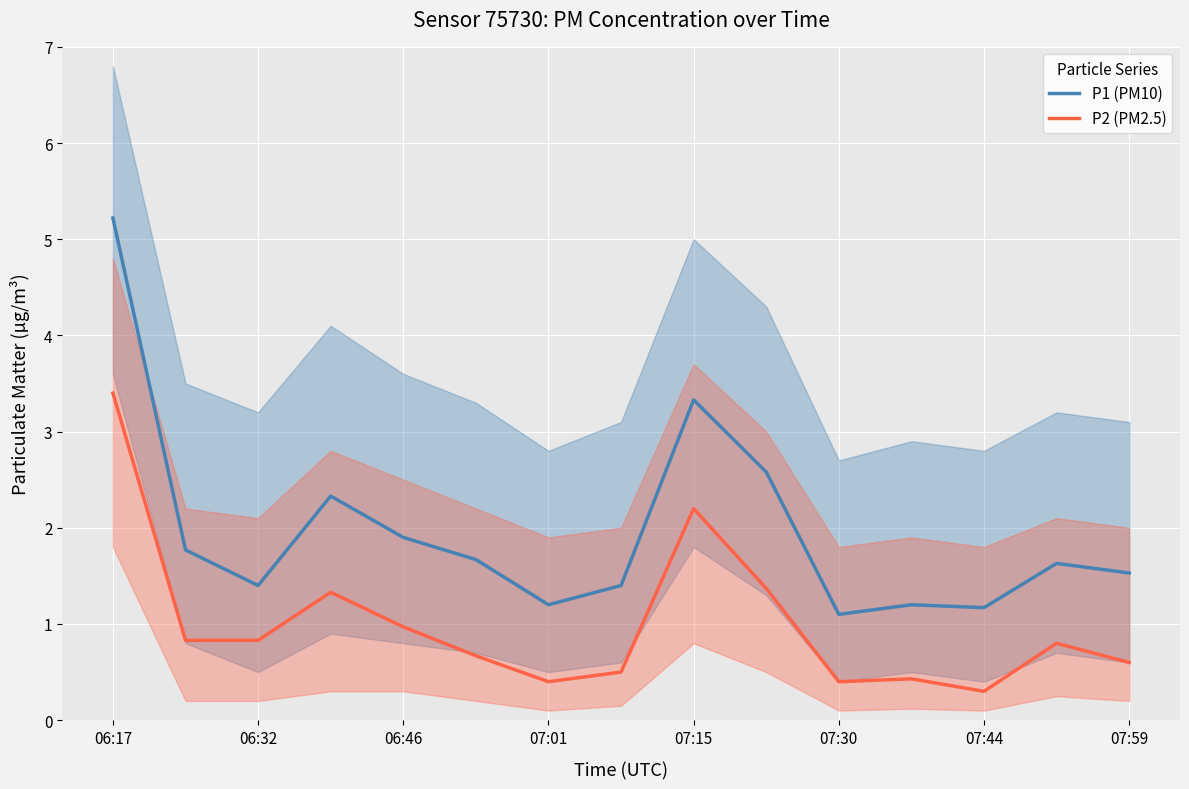

Which series has the widest spread of values?

P1 (PM10)